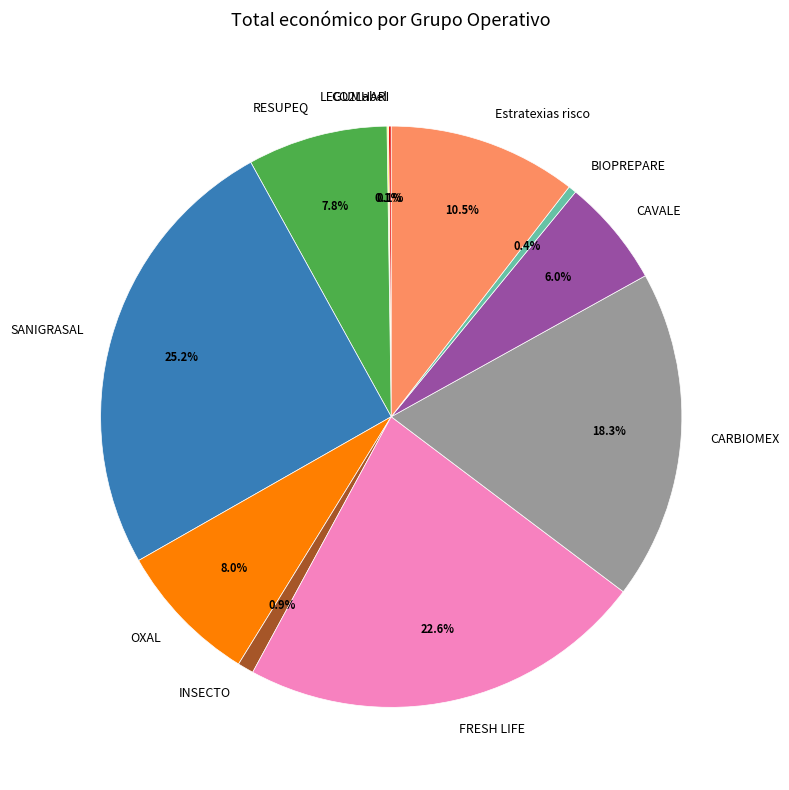

True or false: OXAL accounts for 8% of the total.

True